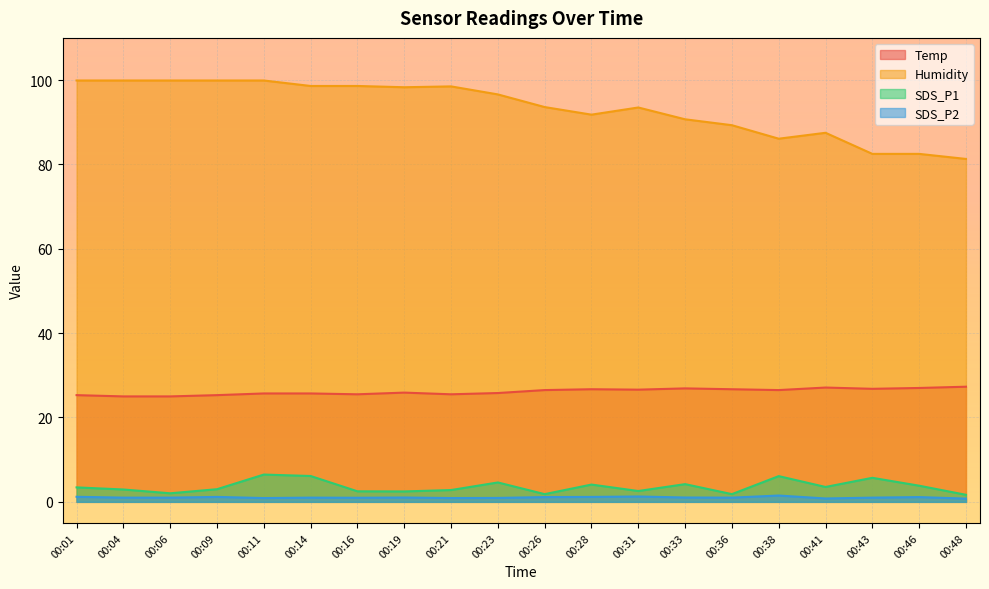

At which category does the chart reach its peak across all series?

00:01